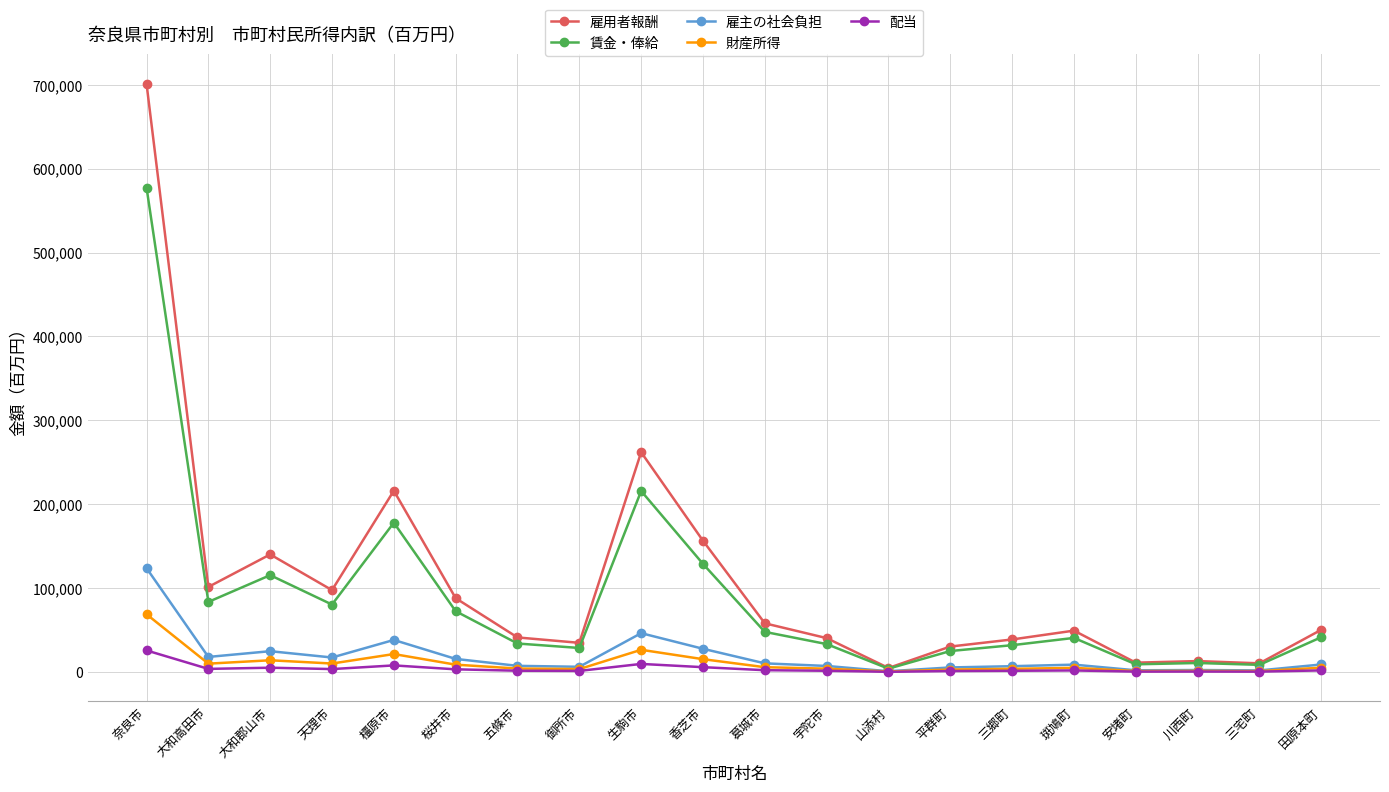

Does the chart have visible grid lines?

Yes